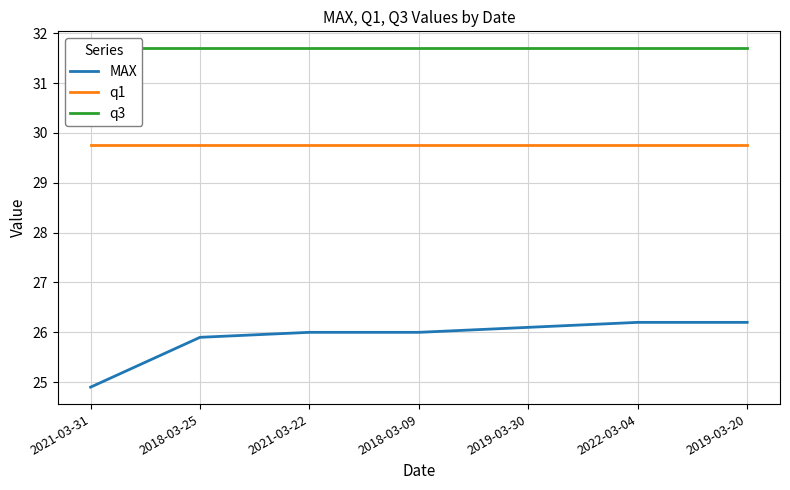

Count the number of categories in the chart.

7